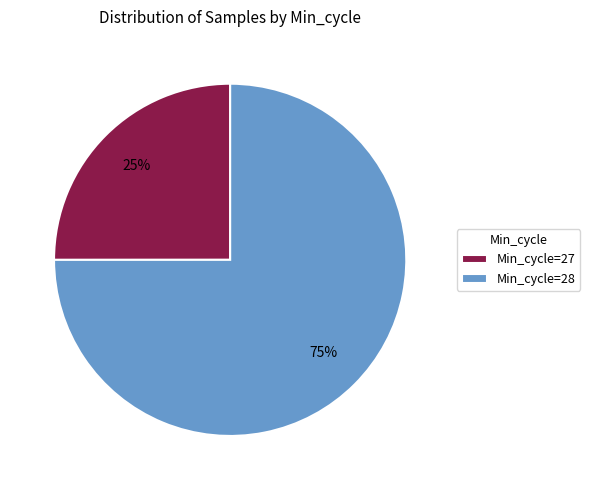

The Min_cycle=28 slice represents 75% of the pie. True or false?

True